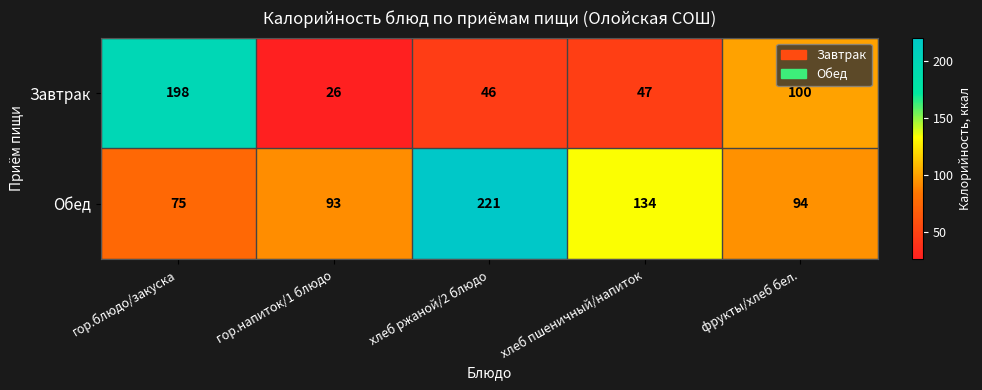

Rank the categories by Завтрак value from lowest to highest.

гор.напиток/1 блюдо, хлеб ржаной/2 блюдо, хлеб пшеничный/напиток, фрукты/хлеб бел., гор.блюдо/закуска